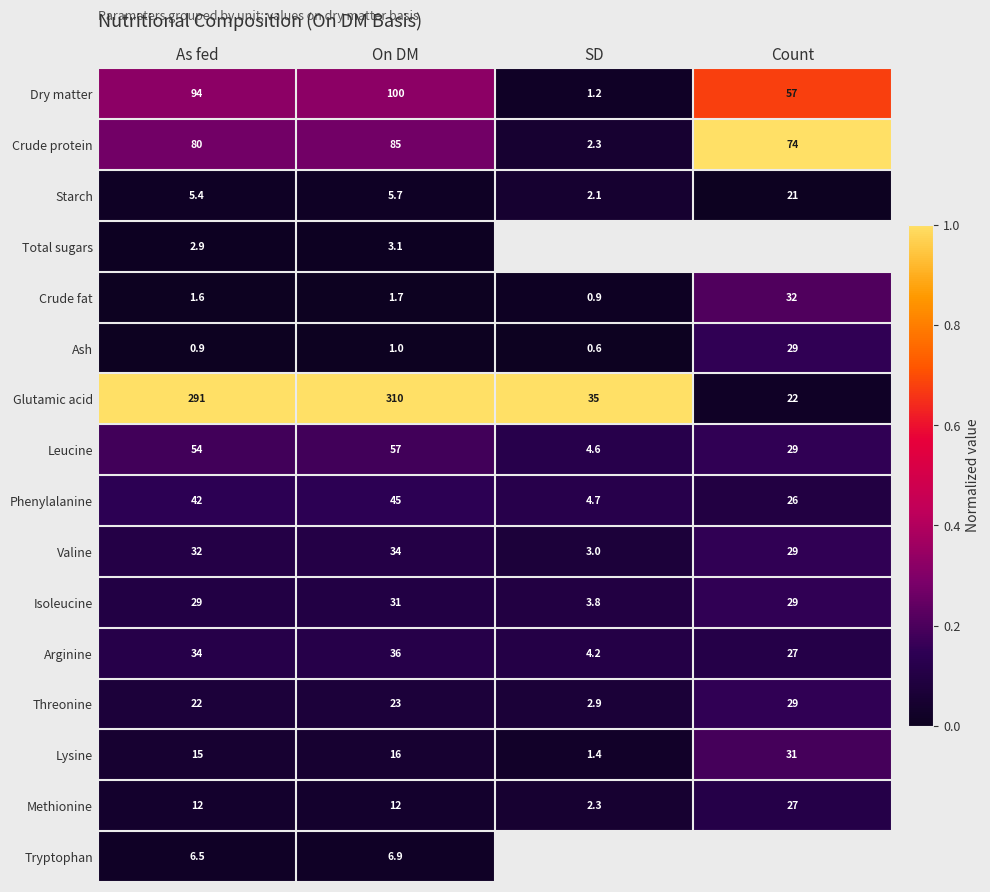

At which label does Dry matter reach its peak?

On DM